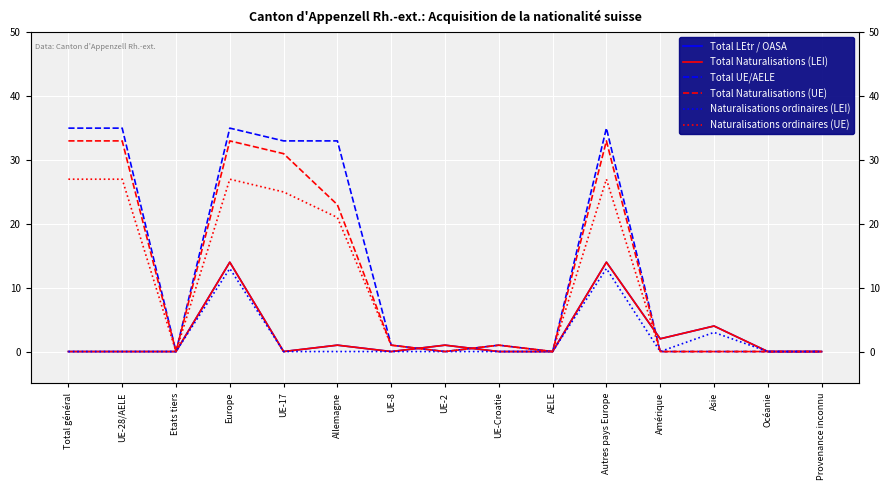

True or false: Total LEtr / OASA has more than 0 interior local peaks.

True